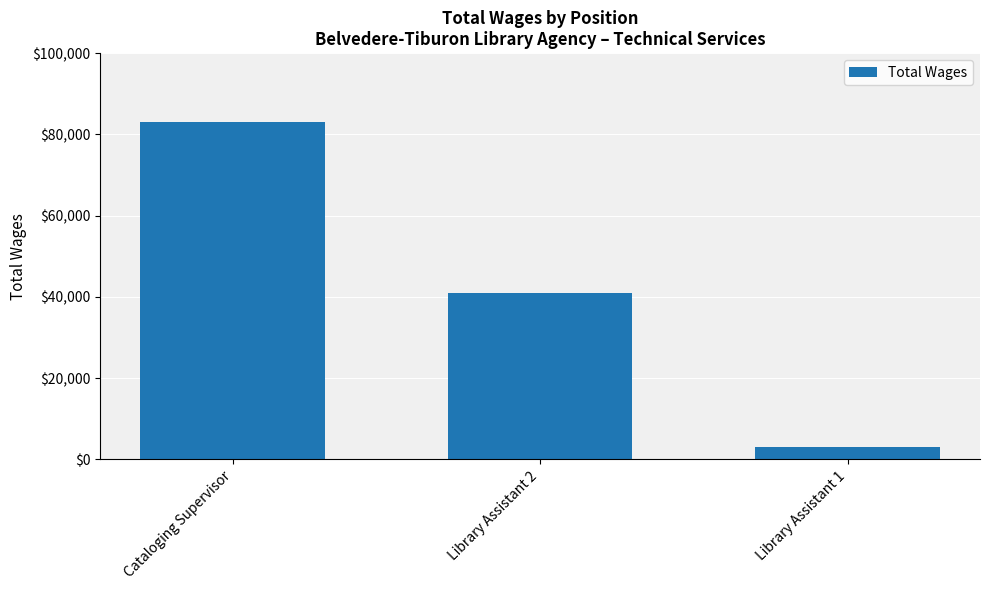

Which label corresponds to the largest value in the chart?

Cataloging Supervisor